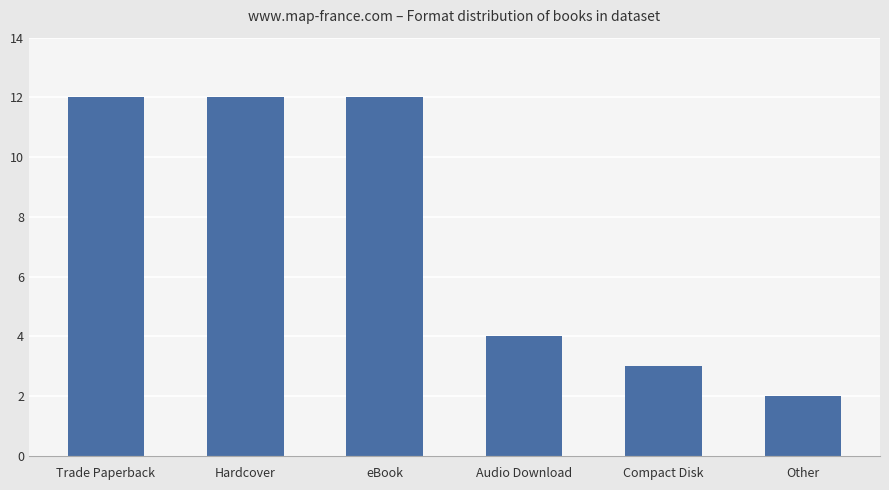

What is the label of the 5th bar from the left?

Compact Disk